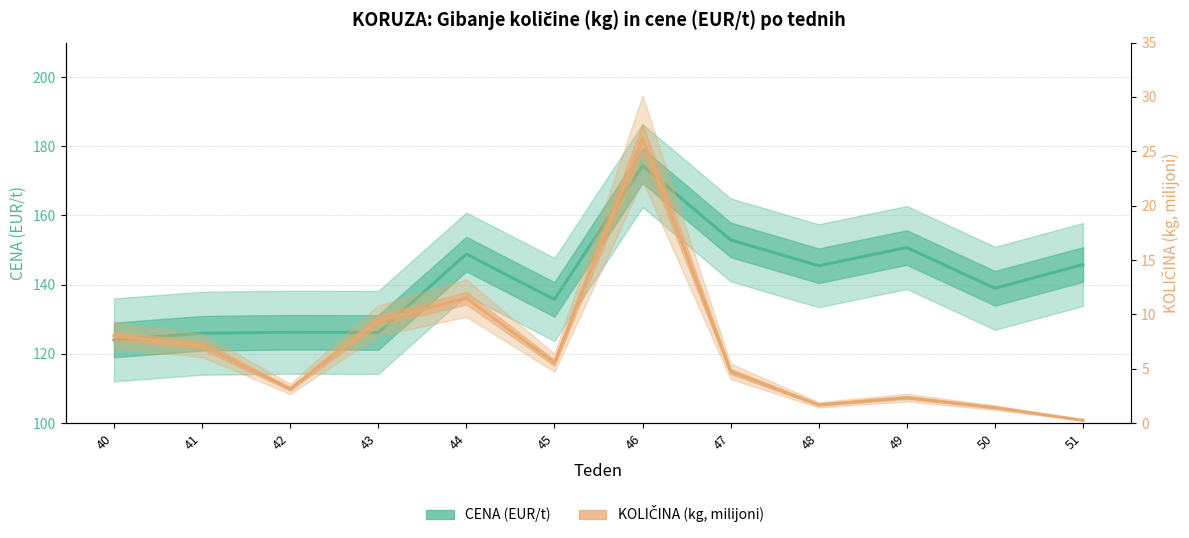

What is the value of the CENA (EUR/t) point at the 5th from the left?

148.8